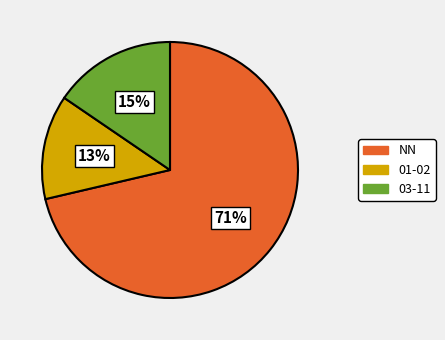

Is it true that 03-11 is 15% of the pie?

True